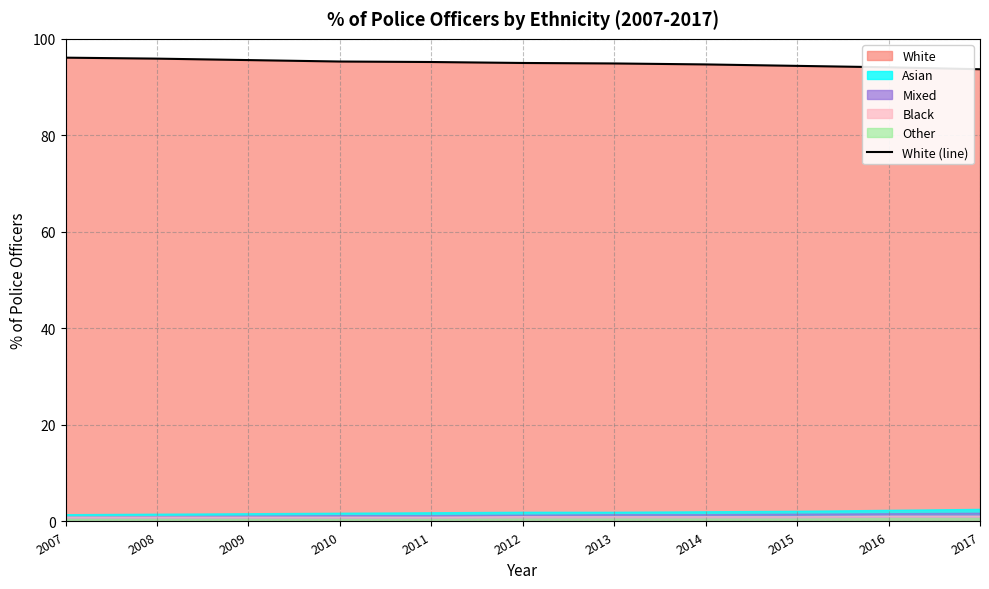

Reading right to left, list all the values displayed in this chart.

93.7	94.1	94.4	94.7	94.9	95.0	95.2	95.3	95.6	95.9	96.1